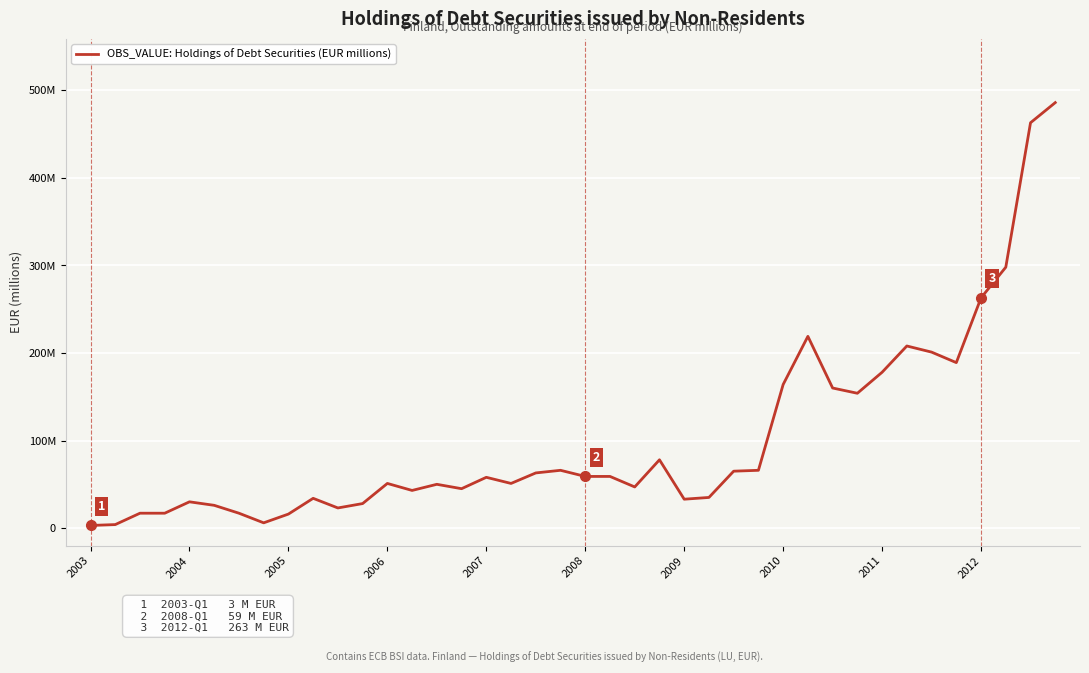

Does the chart have visible grid lines?

Yes